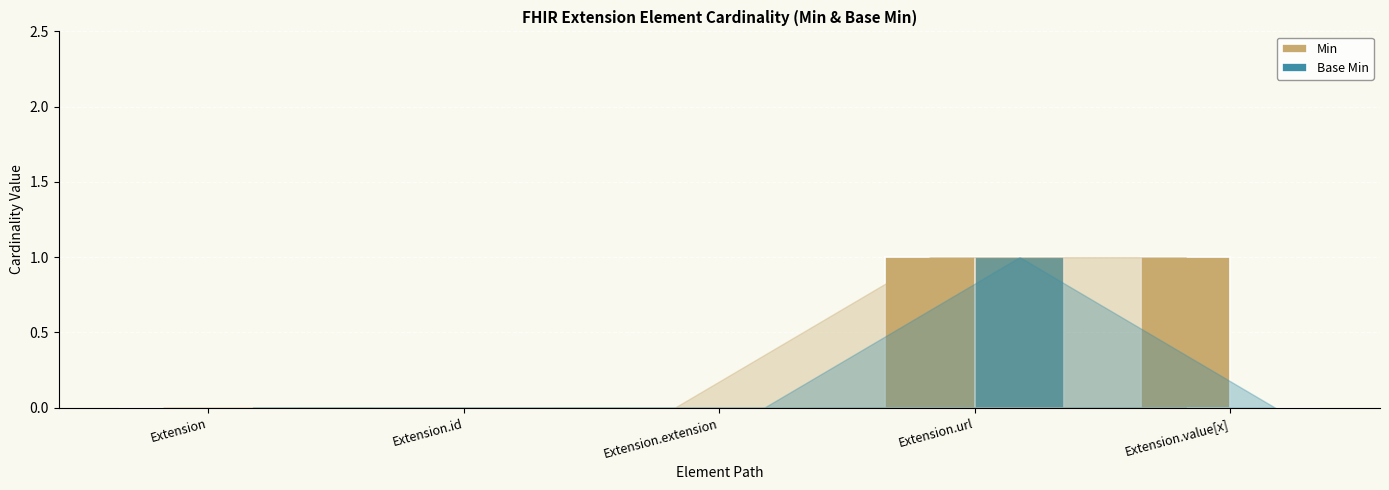

Reading left to right, extract all data points from this chart.

Min: Extension=0	Extension.id=0	Extension.extension=0	Extension.url=1	Extension.value[x]=1
Base Min: Extension=0	Extension.id=0	Extension.extension=0	Extension.url=1	Extension.value[x]=0